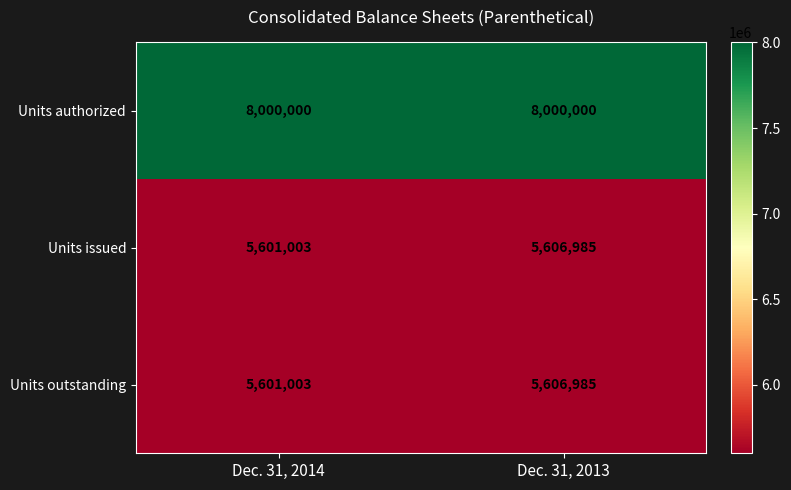

Which series has the largest total across all categories?

Units authorized